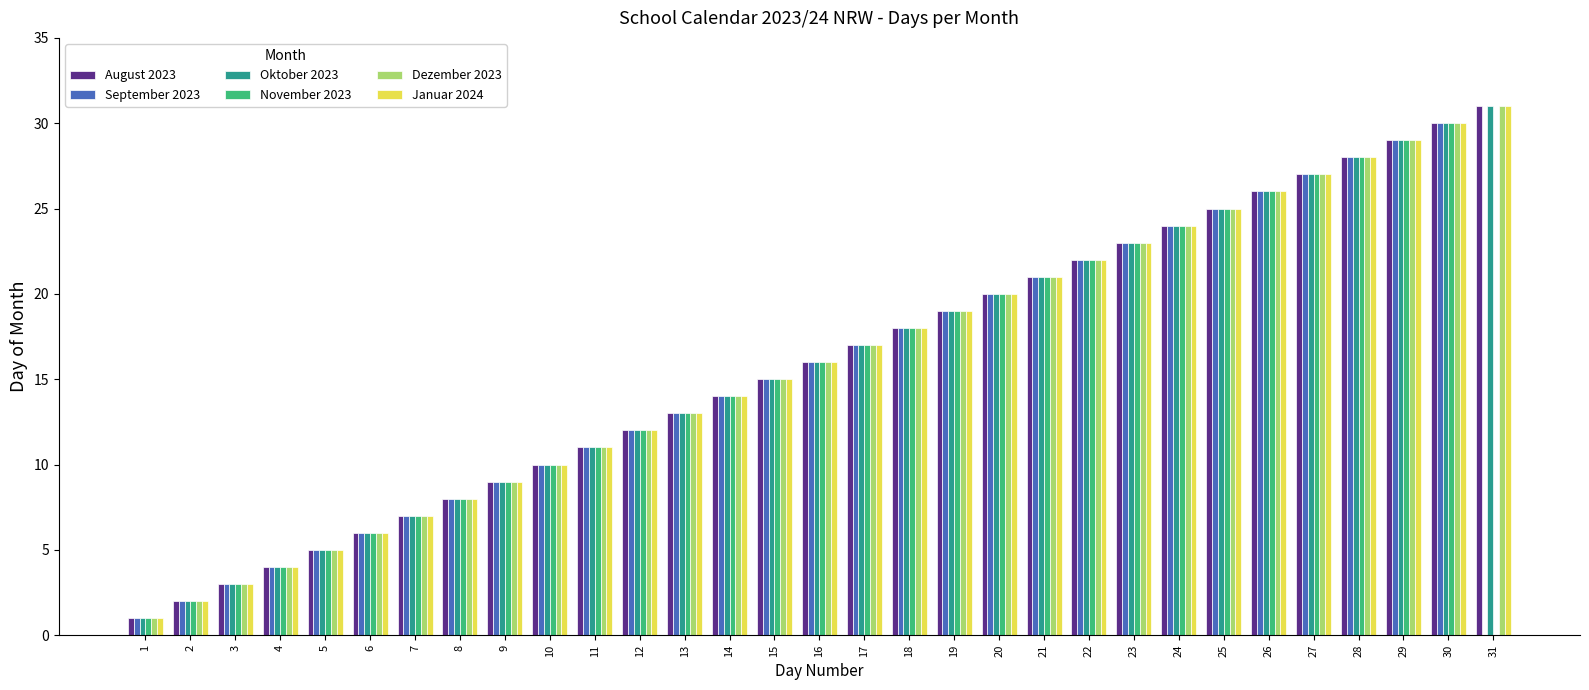

How many data points does each series have?

31